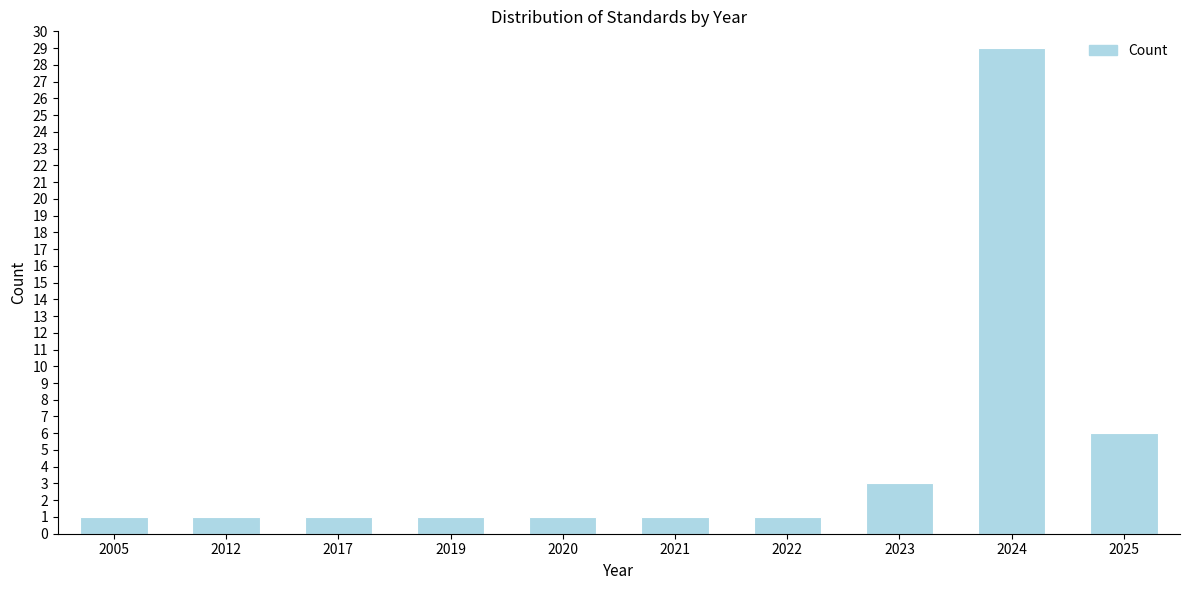

Reading left to right, extract all data points from this chart.

2005=1	2012=1	2017=1	2019=1	2020=1	2021=1	2022=1	2023=3	2024=29	2025=6